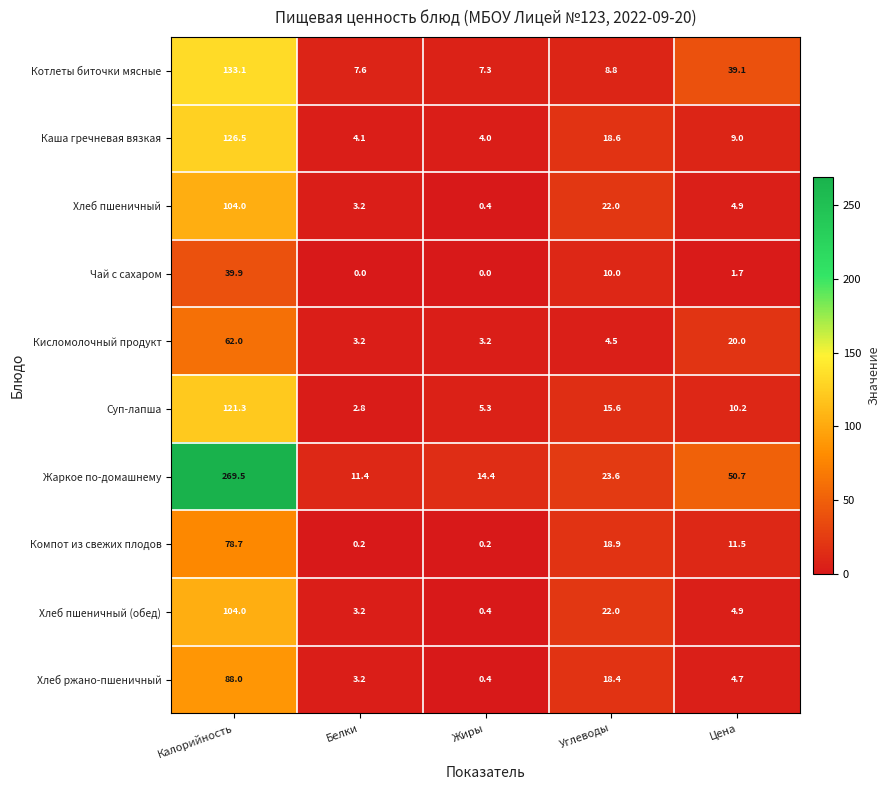

What is the spread (max minus min) of values at Калорийность?

229.6